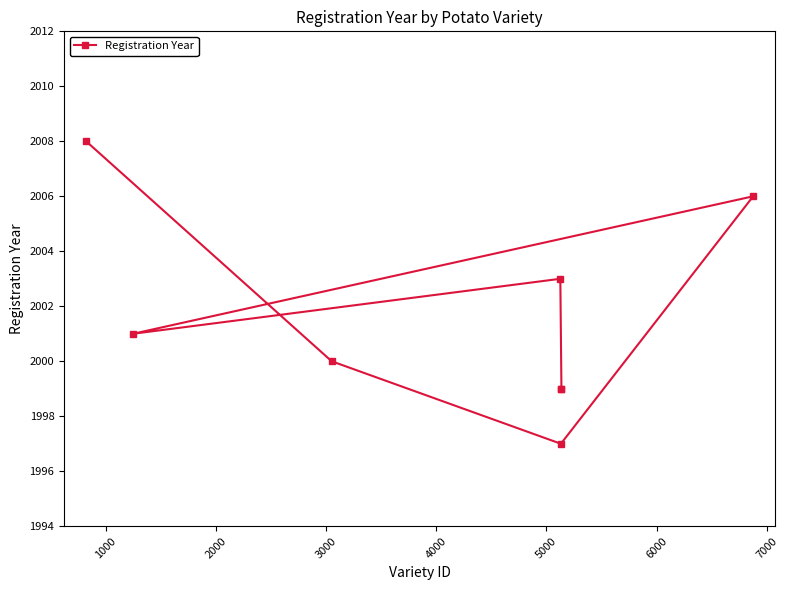

Does the chart have visible grid lines?

No